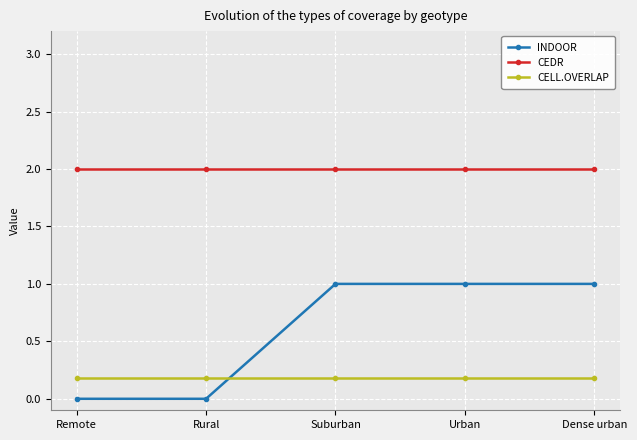

Which series has the largest total across all categories?

CEDR